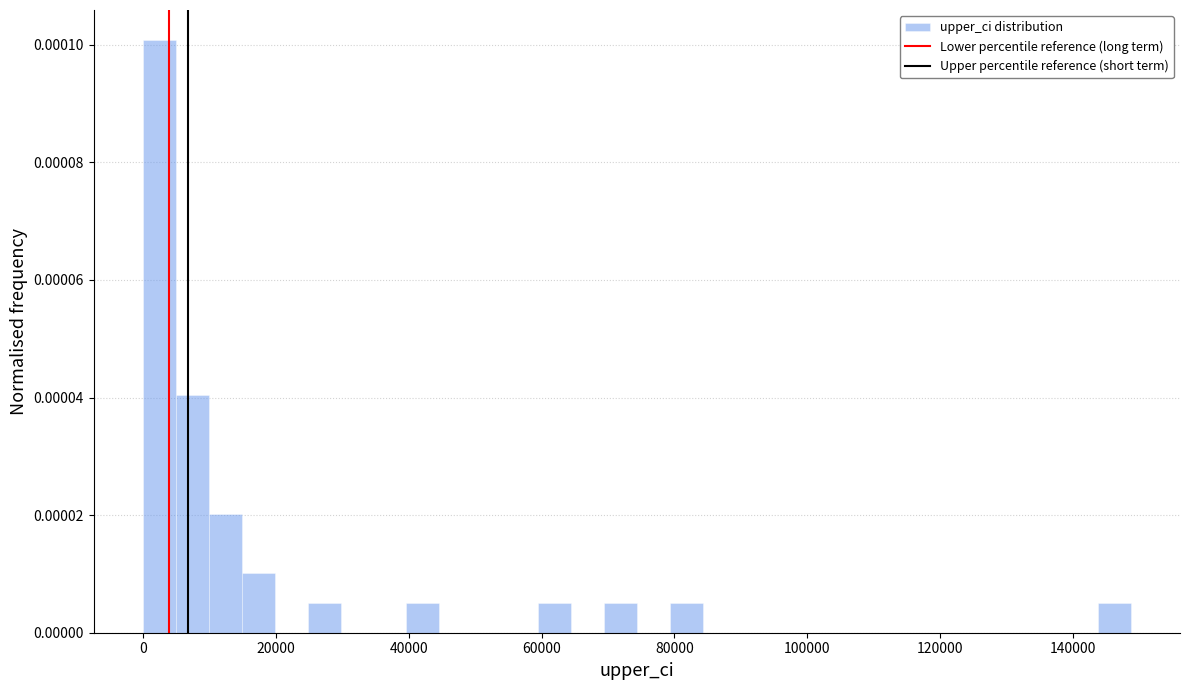

Read against the x-axis, roughly where is the centre of the tallest bar?

2000